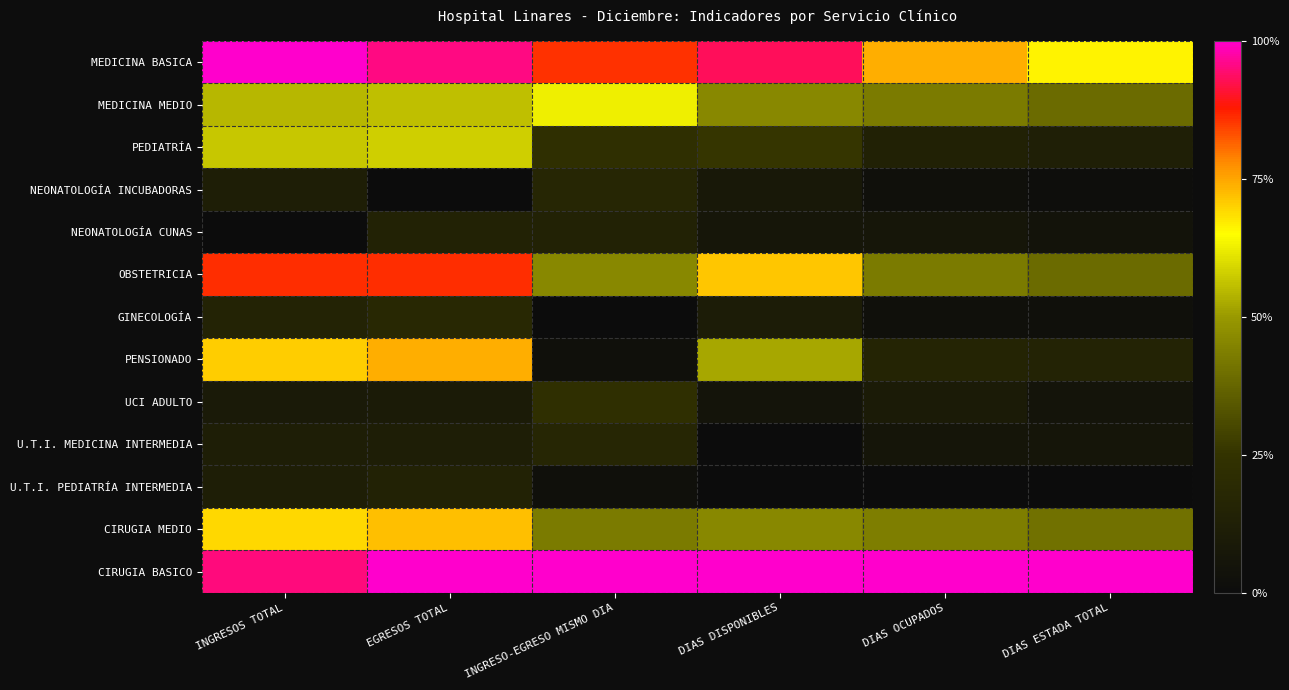

Reading left to right, list all the values displayed in this chart.

MEDICINA BASICA: INGRESOS TOTAL=1.0	EGRESOS TOTAL=1.0	INGRESO-EGRESO MISMO DIA=0.9	DIAS DISPONIBLES=0.9	DIAS OCUPADOS=0.7	DIAS ESTADA TOTAL=0.7
MEDICINA MEDIO: INGRESOS TOTAL=0.5	EGRESOS TOTAL=0.6	INGRESO-EGRESO MISMO DIA=0.6	DIAS DISPONIBLES=0.5	DIAS OCUPADOS=0.4	DIAS ESTADA TOTAL=0.4
PEDIATRÍA: INGRESOS TOTAL=0.6	EGRESOS TOTAL=0.6	INGRESO-EGRESO MISMO DIA=0.2	DIAS DISPONIBLES=0.3	DIAS OCUPADOS=0.1	DIAS ESTADA TOTAL=0.1
NEONATOLOGÍA INCUBADORAS: INGRESOS TOTAL=0.1	EGRESOS TOTAL=0.0	INGRESO-EGRESO MISMO DIA=0.2	DIAS DISPONIBLES=0.1	DIAS OCUPADOS=0.0	DIAS ESTADA TOTAL=0.0
NEONATOLOGÍA CUNAS: INGRESOS TOTAL=0.0	EGRESOS TOTAL=0.1	INGRESO-EGRESO MISMO DIA=0.1	DIAS DISPONIBLES=0.1	DIAS OCUPADOS=0.1	DIAS ESTADA TOTAL=0.0
OBSTETRICIA: INGRESOS TOTAL=0.9	EGRESOS TOTAL=0.9	INGRESO-EGRESO MISMO DIA=0.5	DIAS DISPONIBLES=0.7	DIAS OCUPADOS=0.4	DIAS ESTADA TOTAL=0.4
GINECOLOGÍA: INGRESOS TOTAL=0.2	EGRESOS TOTAL=0.2	INGRESO-EGRESO MISMO DIA=0.0	DIAS DISPONIBLES=0.1	DIAS OCUPADOS=0.0	DIAS ESTADA TOTAL=0.0
PENSIONADO: INGRESOS TOTAL=0.7	EGRESOS TOTAL=0.7	INGRESO-EGRESO MISMO DIA=0.0	DIAS DISPONIBLES=0.5	DIAS OCUPADOS=0.2	DIAS ESTADA TOTAL=0.2
UCI ADULTO: INGRESOS TOTAL=0.1	EGRESOS TOTAL=0.1	INGRESO-EGRESO MISMO DIA=0.2	DIAS DISPONIBLES=0.1	DIAS OCUPADOS=0.1	DIAS ESTADA TOTAL=0.1
U.T.I. MEDICINA INTERMEDIA: INGRESOS TOTAL=0.1	EGRESOS TOTAL=0.1	INGRESO-EGRESO MISMO DIA=0.2	DIAS DISPONIBLES=0.0	DIAS OCUPADOS=0.1	DIAS ESTADA TOTAL=0.1
U.T.I. PEDIATRÍA INTERMEDIA: INGRESOS TOTAL=0.1	EGRESOS TOTAL=0.1	INGRESO-EGRESO MISMO DIA=0.0	DIAS DISPONIBLES=0.0	DIAS OCUPADOS=0.0	DIAS ESTADA TOTAL=0.0
CIRUGIA MEDIO: INGRESOS TOTAL=0.7	EGRESOS TOTAL=0.7	INGRESO-EGRESO MISMO DIA=0.4	DIAS DISPONIBLES=0.5	DIAS OCUPADOS=0.4	DIAS ESTADA TOTAL=0.4
CIRUGIA BASICO: INGRESOS TOTAL=1.0	EGRESOS TOTAL=1.0	INGRESO-EGRESO MISMO DIA=1.0	DIAS DISPONIBLES=1.0	DIAS OCUPADOS=1.0	DIAS ESTADA TOTAL=1.0